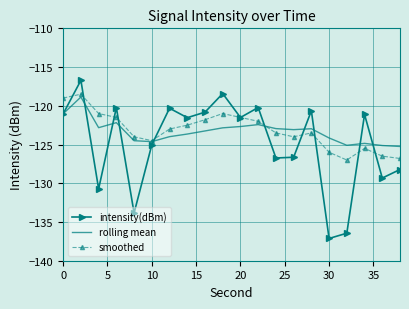

Which series has the widest spread of values?

intensity(dBm)